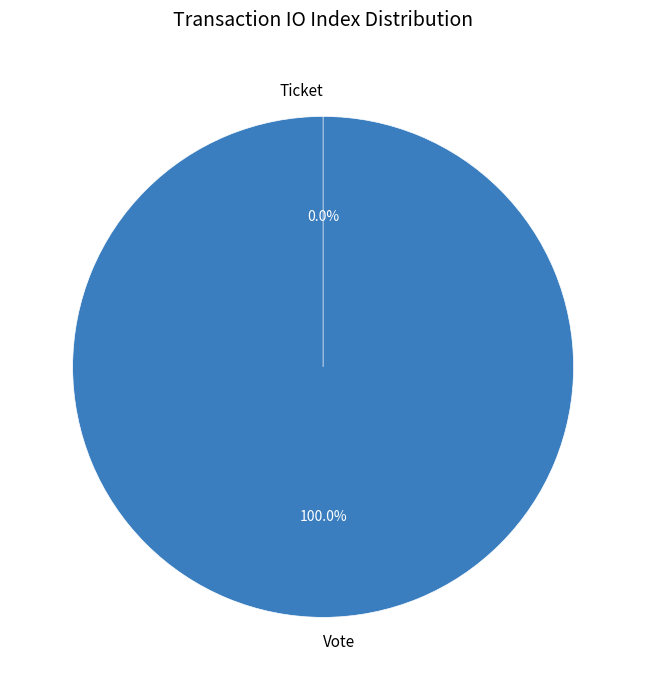

To the nearest percent, what portion does Vote represent?

100%